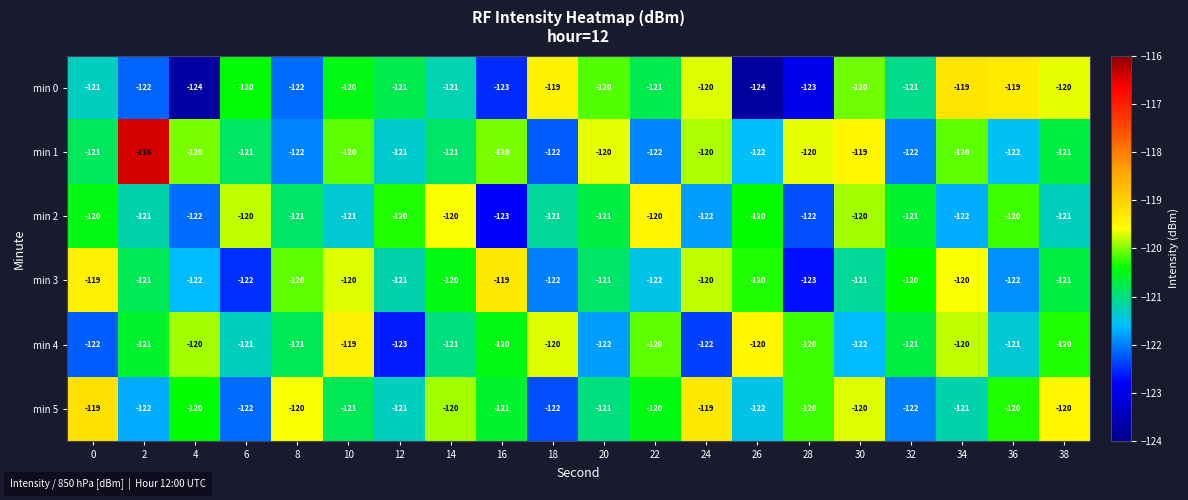

True or false: min 3 has a value of -166 at 22.

False